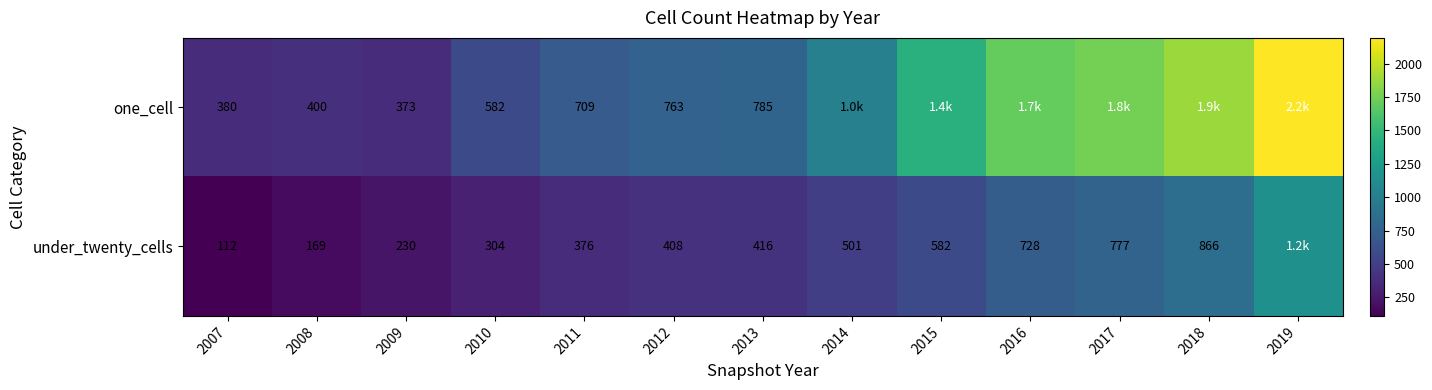

The value of under_twenty_cells at 2010 is 304. True or false?

True